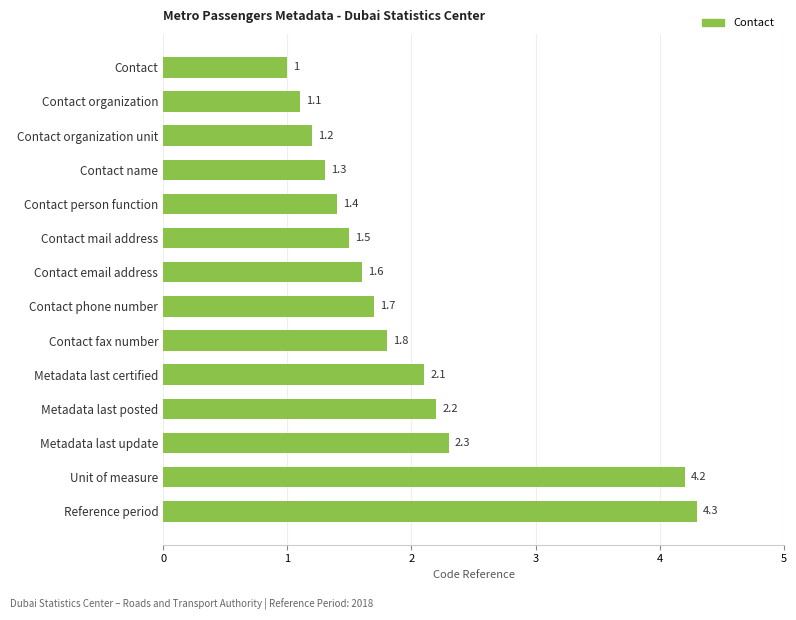

True or false: the data shows 1.4 at Contact person function.

True